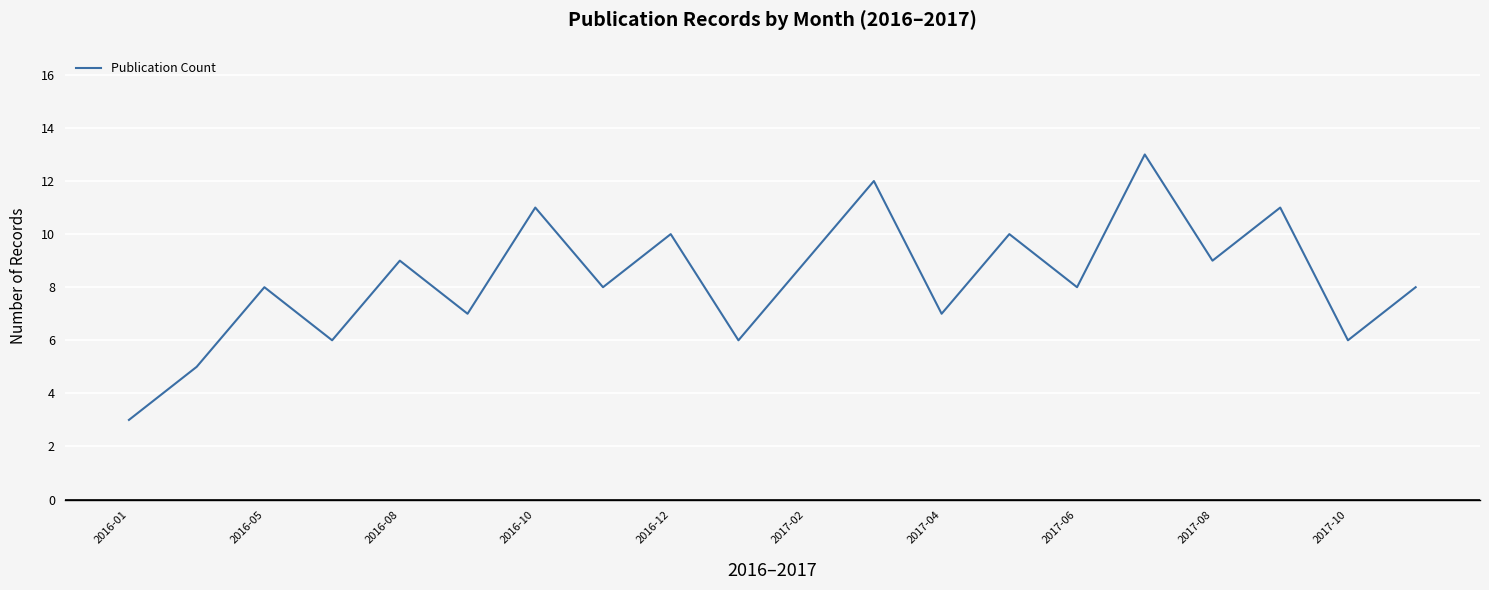

What is the greatest value displayed?

13